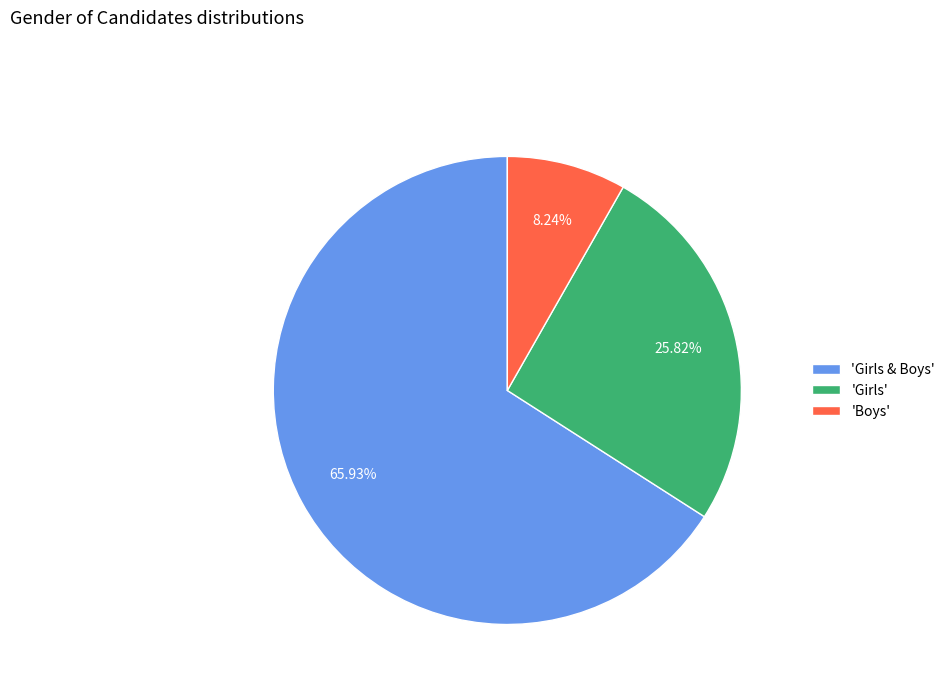

Which category has the smallest portion of the pie?

'Boys'